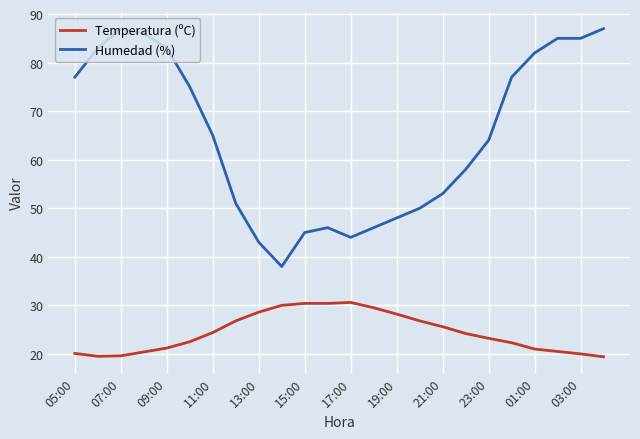

Which series has the largest total across all categories?

Humedad (%)